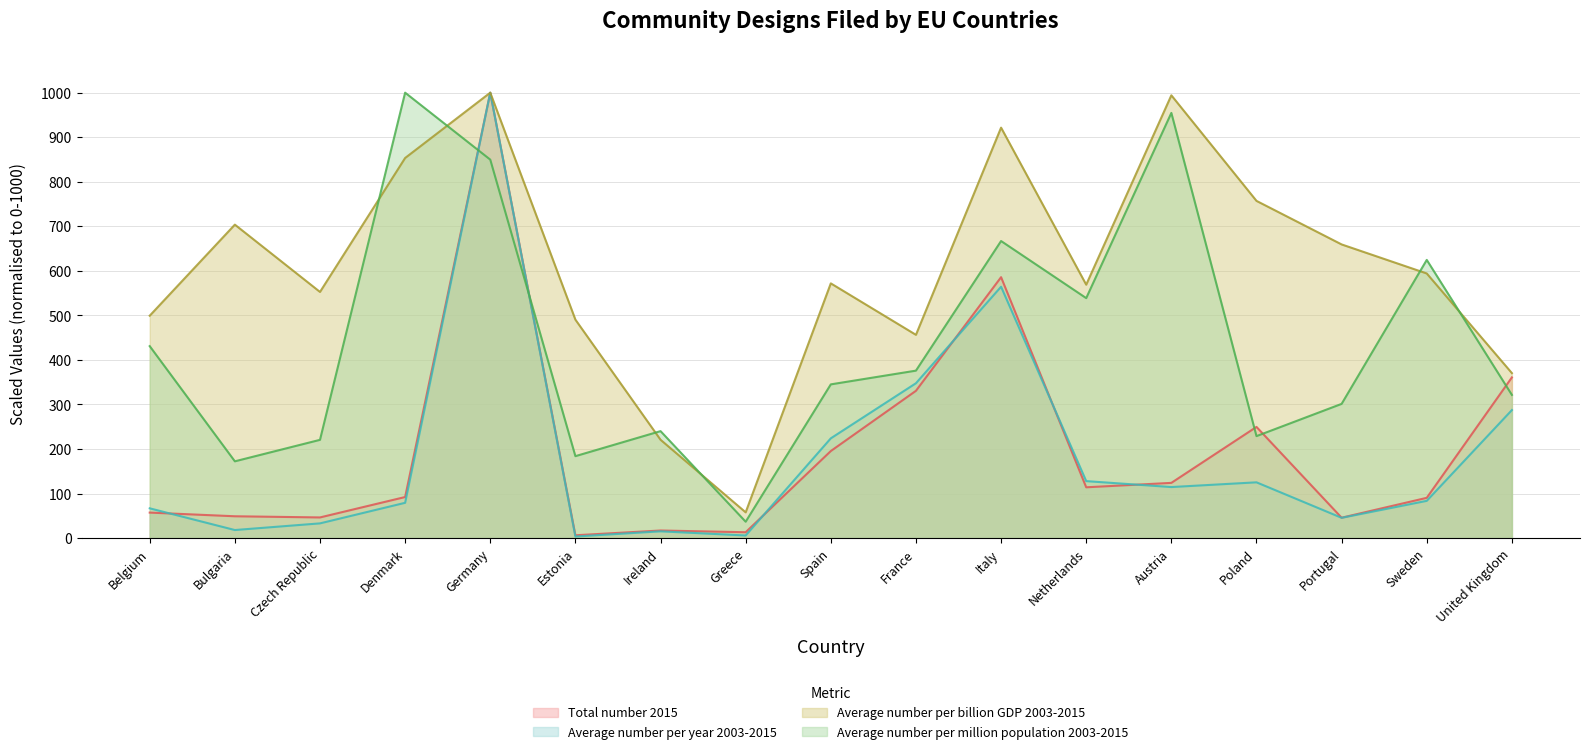

Between Spain and Belgium, which is larger?

Spain